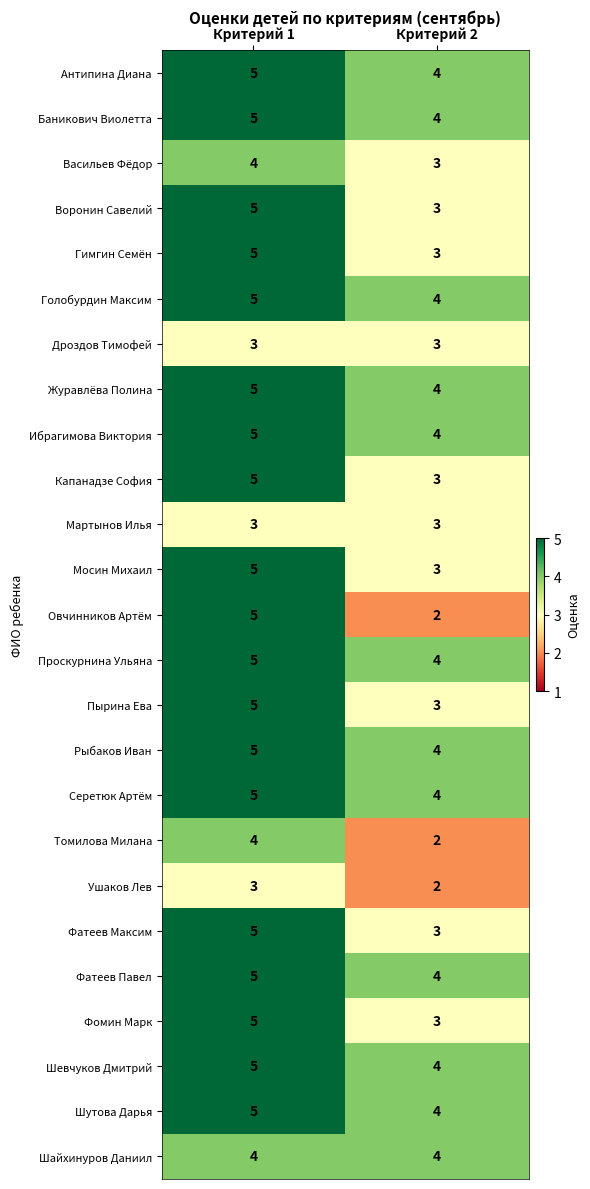

The value of Фатеев Максим at Критерий 2 is 4. True or false?

False